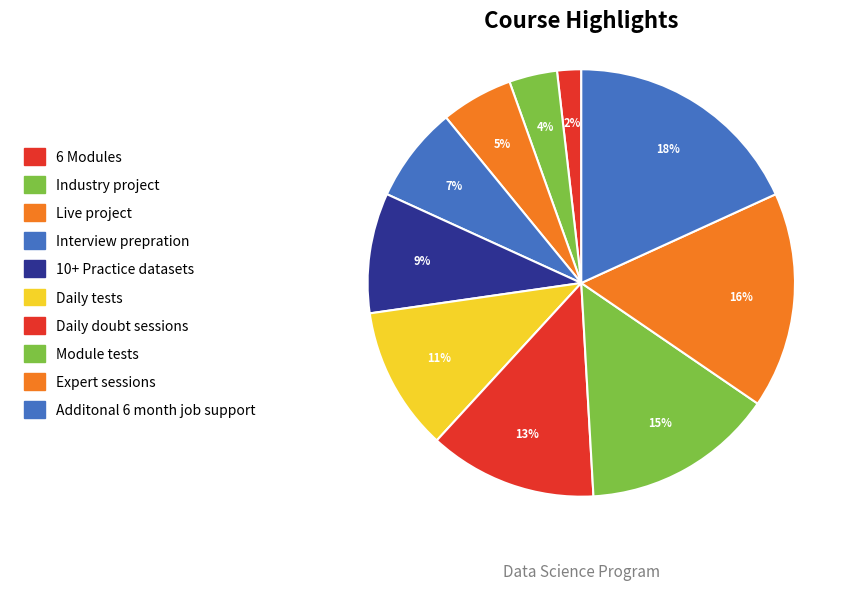

Is it true that Live project is 5% of the pie?

True